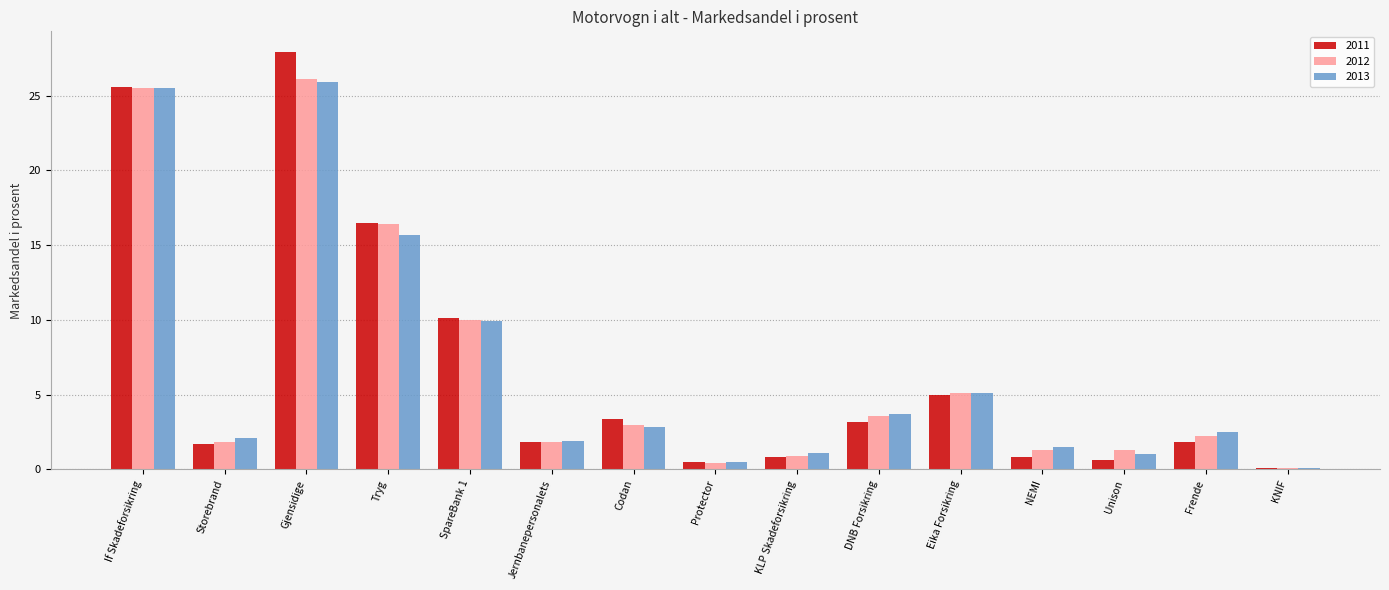

The 2013 series shows 16.4 at SpareBank 1. True or false?

False